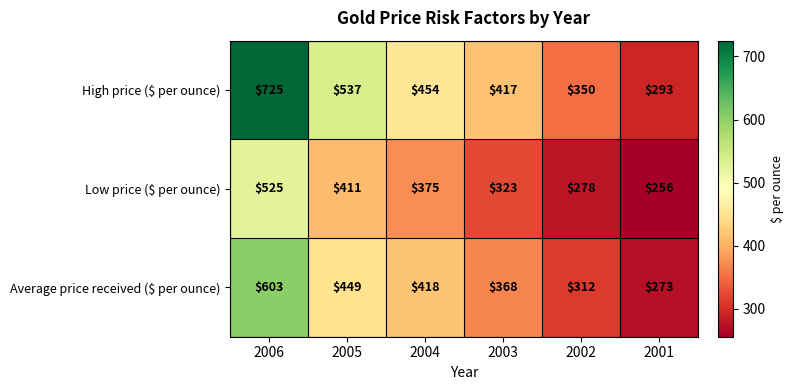

Reading left to right, list all the values displayed in this chart.

High price ($ per ounce): 2006=725	2005=537	2004=454	2003=417	2002=350	2001=293
Low price ($ per ounce): 2006=525	2005=411	2004=375	2003=323	2002=278	2001=256
Average price received ($ per ounce): 2006=603	2005=449	2004=418	2003=368	2002=312	2001=273